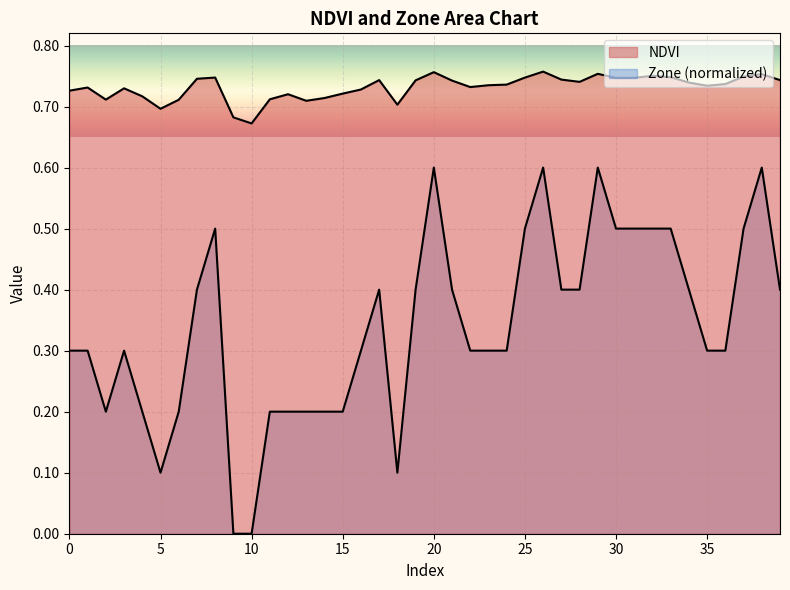

Which category has the lowest value across all series?

9